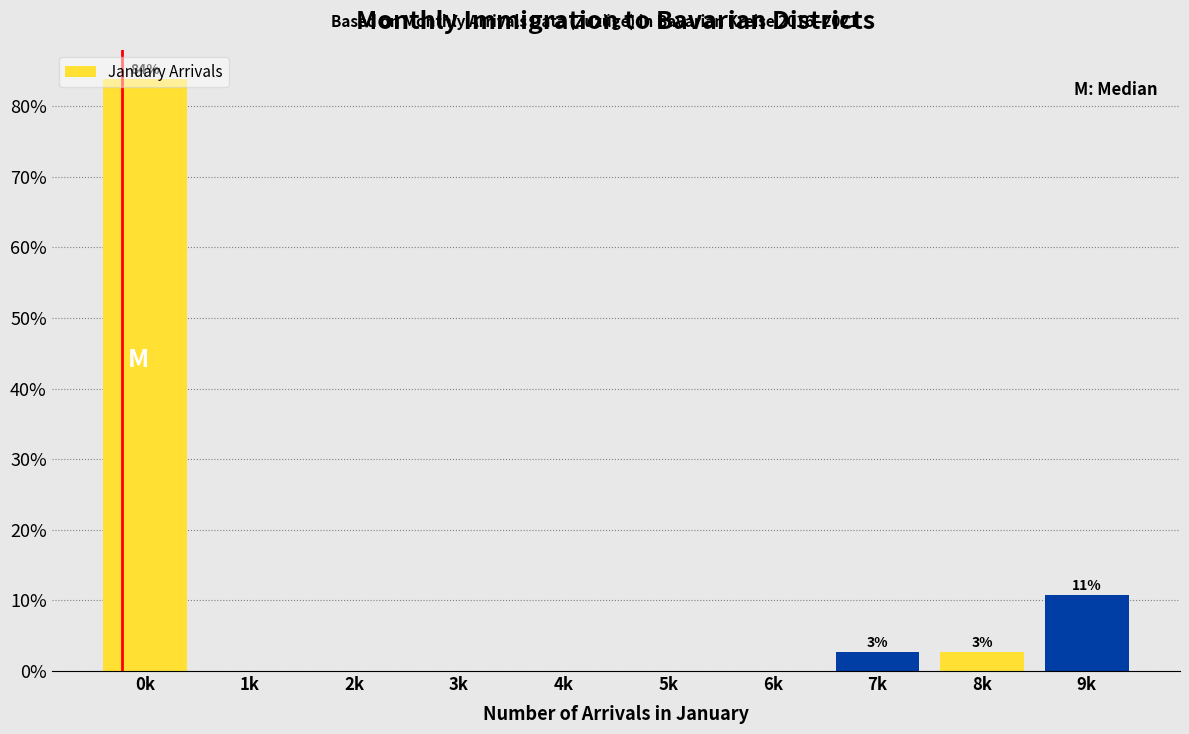

What is the sum of all values?

100.0